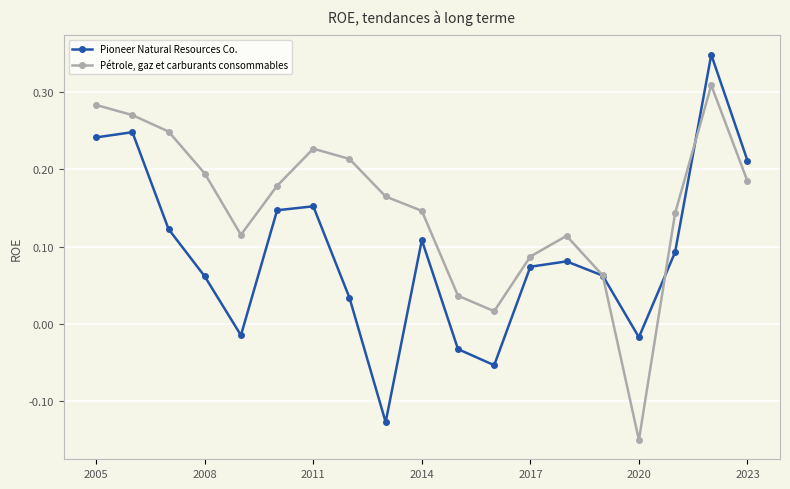

At how many categories does at least one series exceed 0?

18